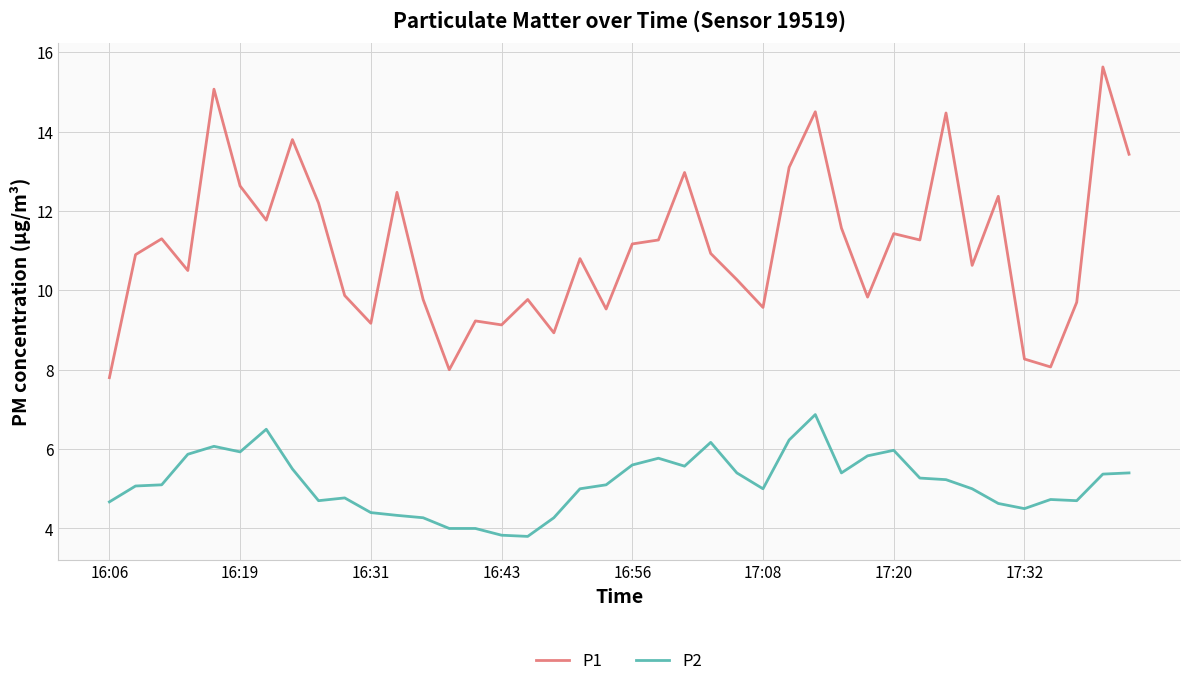

Which series has the largest total across all categories?

P1